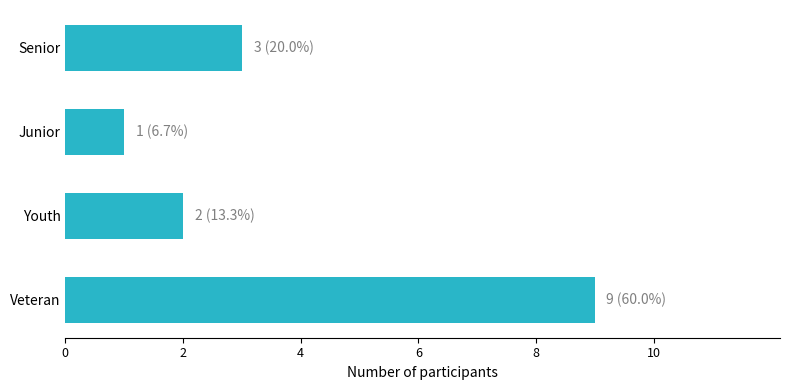

Reading bottom to top, list all the values displayed in this chart.

Veteran=9	Youth=2	Junior=1	Senior=3